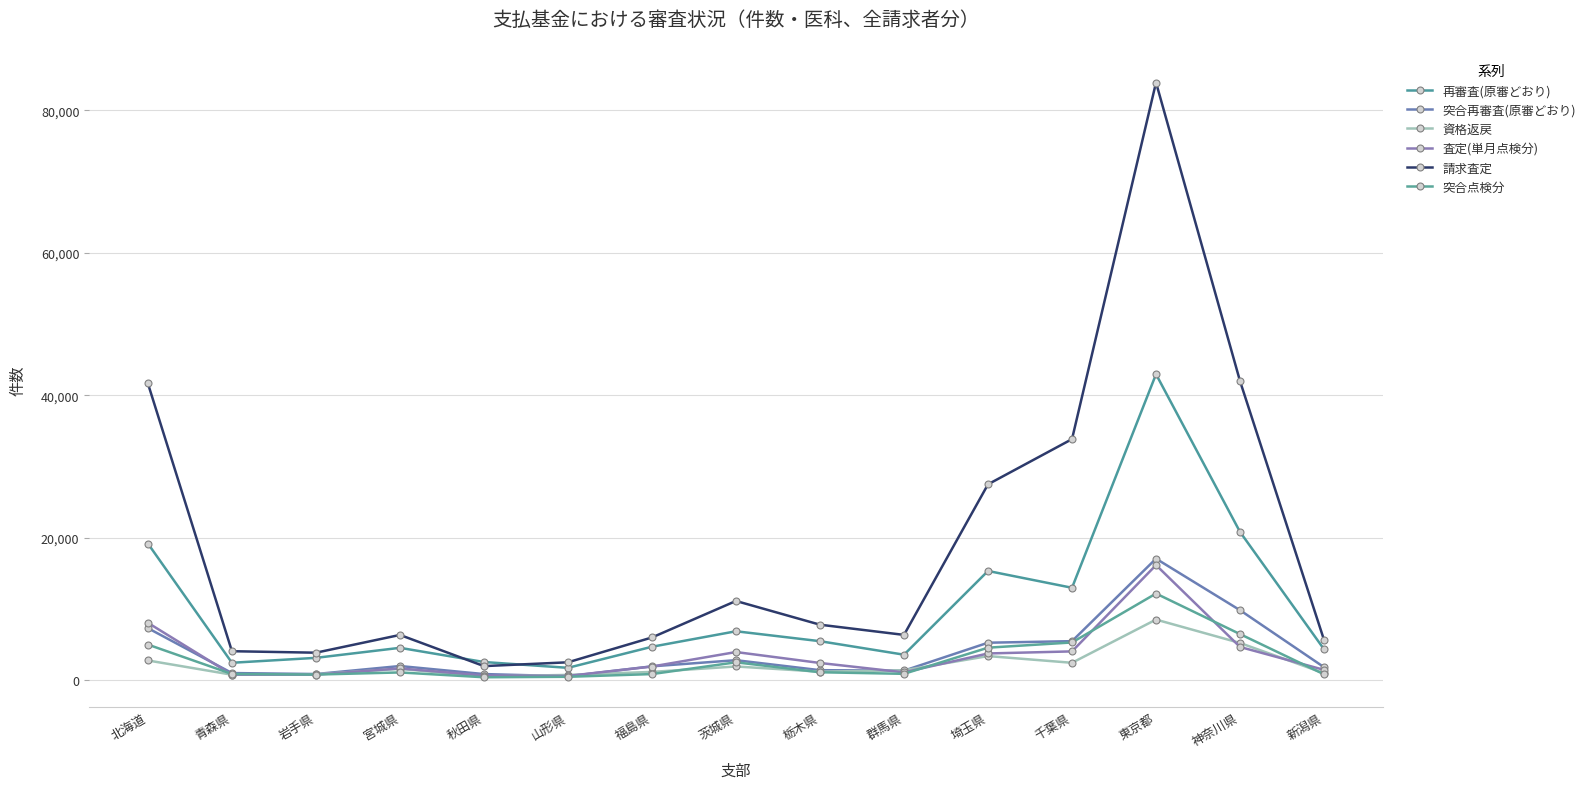

What is the total value across all series at 秋田県?

7075